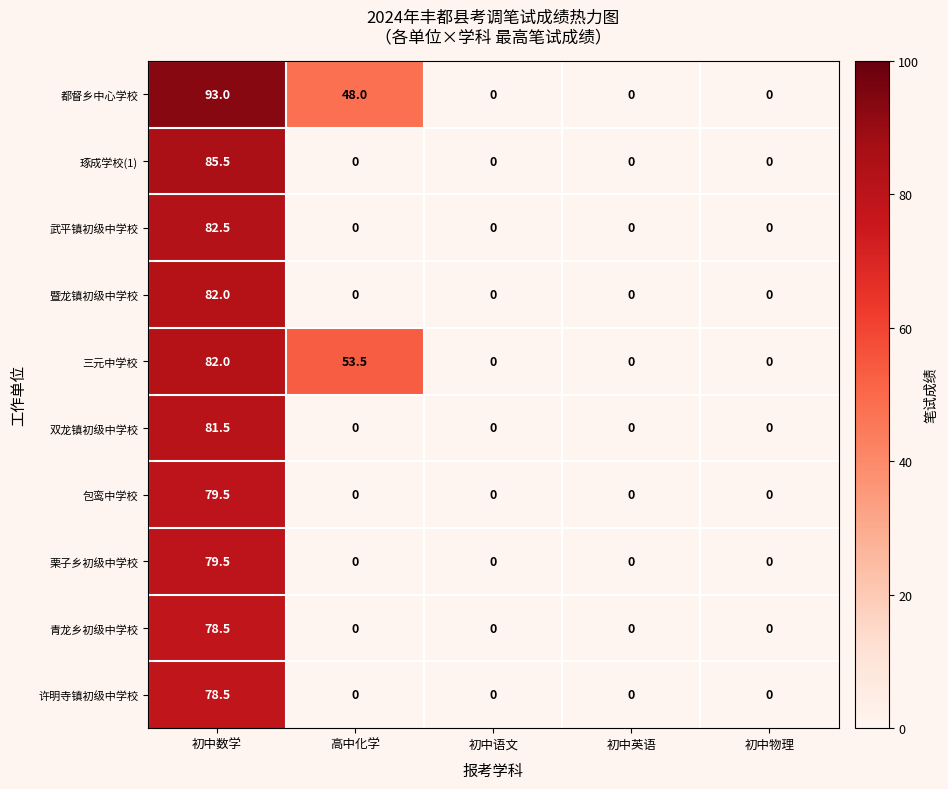

What is the difference between the maximum and second lowest values in the 栗子乡初级中学校 series?

79.5